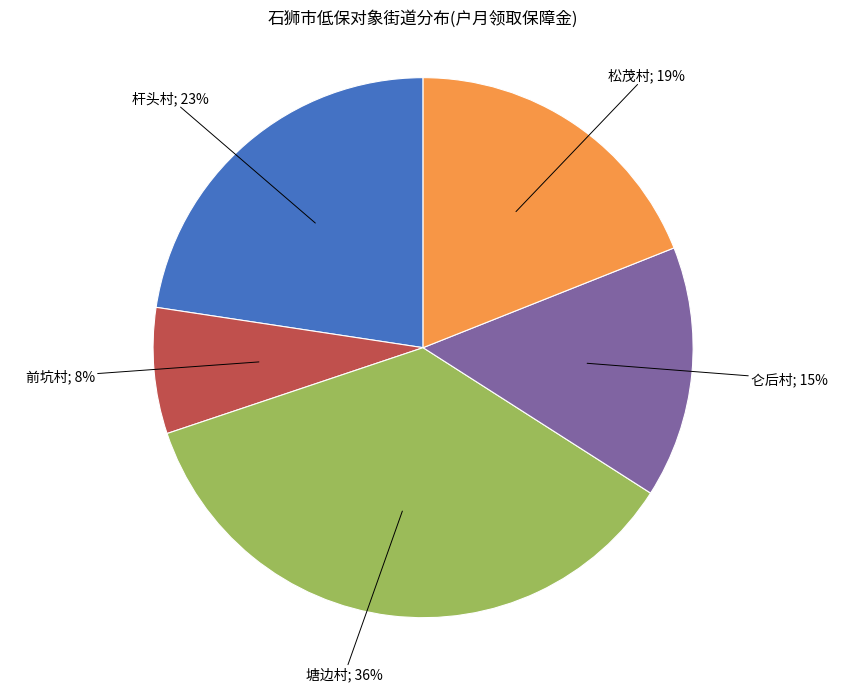

To the nearest percent, what is the average slice percentage?

20%